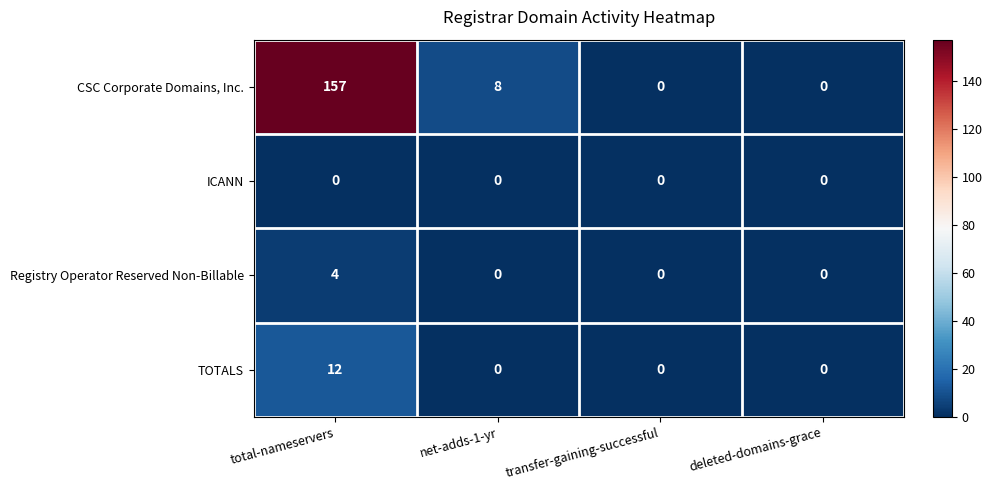

How many values in CSC Corporate Domains, Inc. are above zero?

2